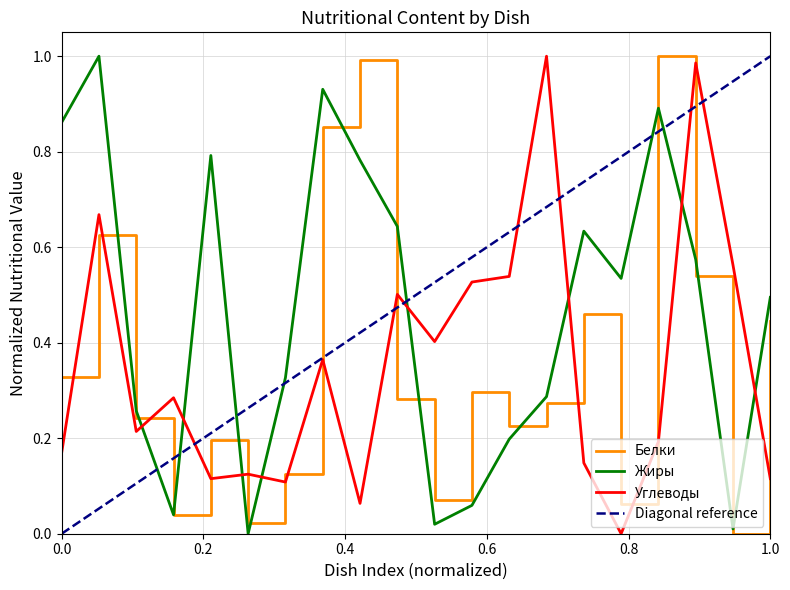

True or false: Углеводы has a value of 1.0 at КАША ОВСЯНАЯ.

False